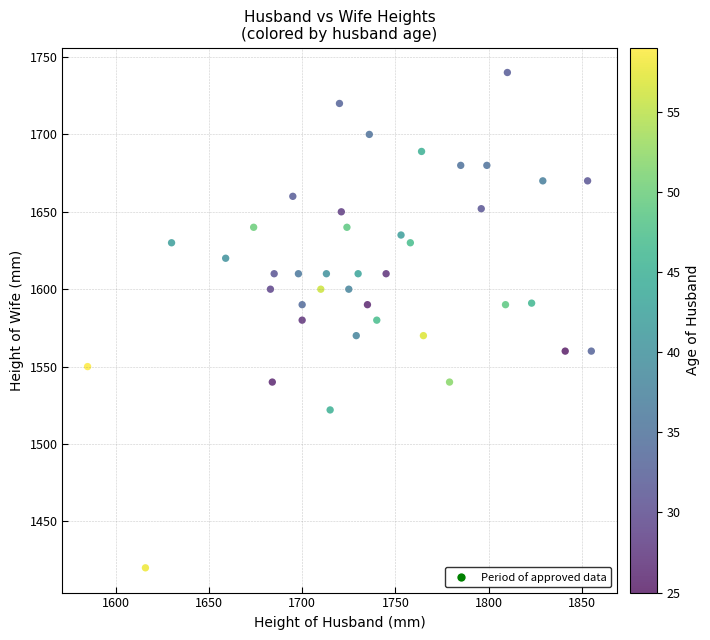

What is the range of X values (max minus min)?

270